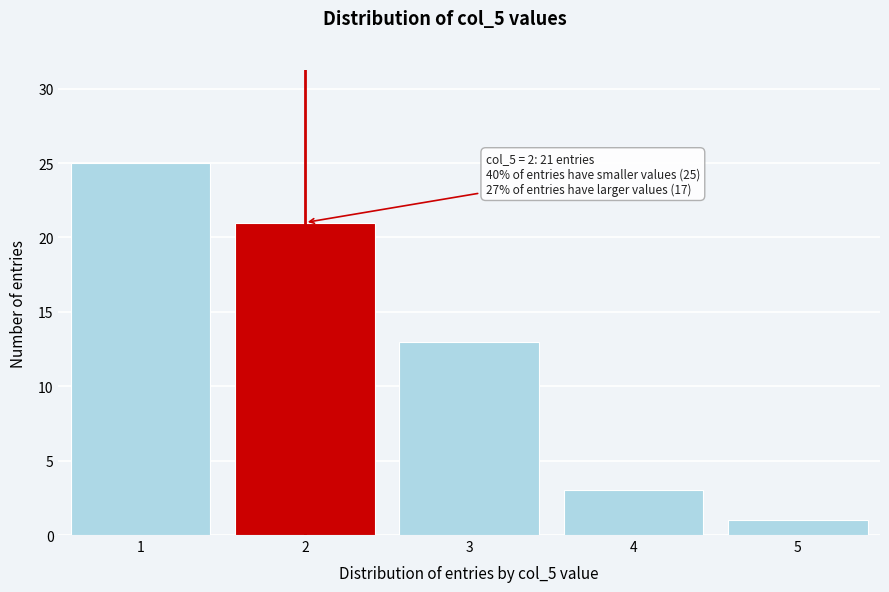

Reading right to left, what are all the values shown in this chart?

5=1	4=3	3=13	2=21	1=25